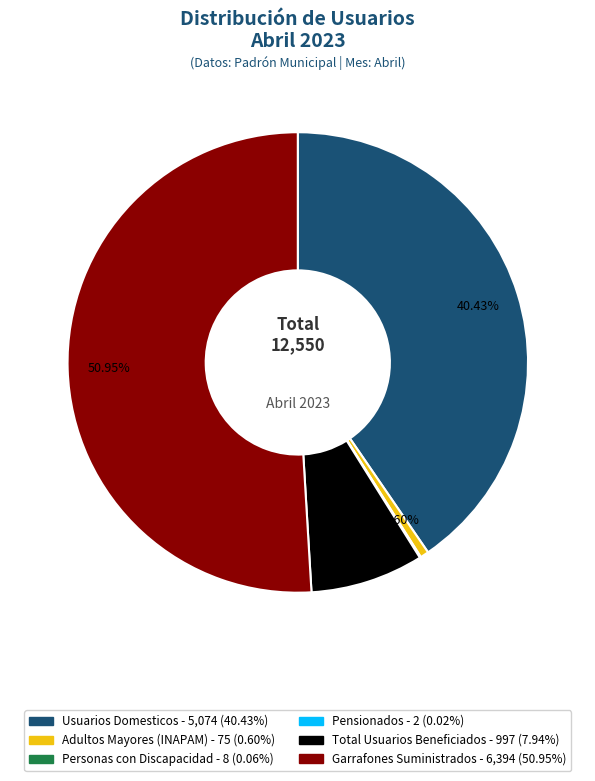

Which has a higher value, Total Usuarios Beneficiados or Usuarios Domesticos?

Usuarios Domesticos